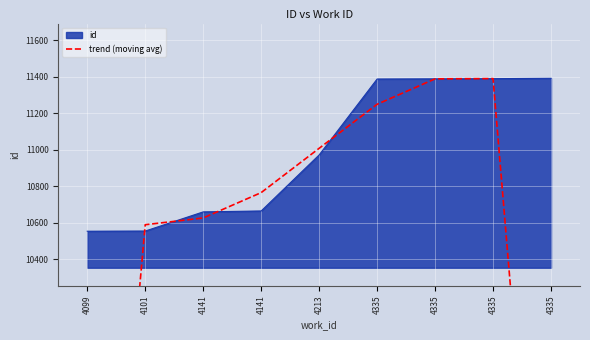

What is the minimum value shown in the chart?

7036.3